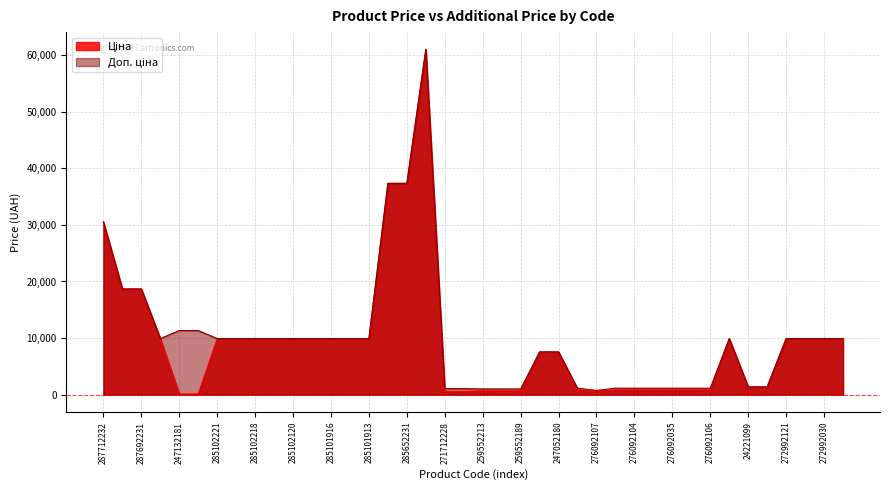

True or false: Ціна has more than 2 interior local peaks.

False